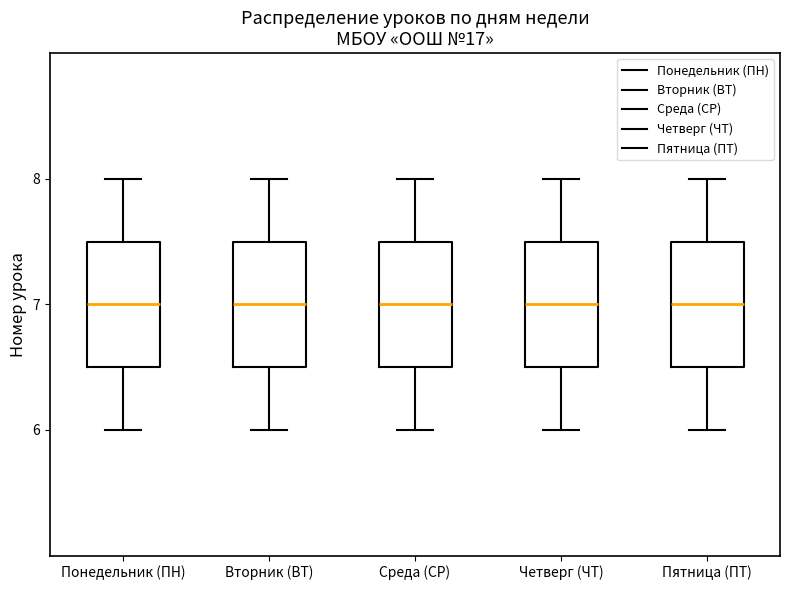

Where does the upper whisker of the box for Пятница (ПТ) end on the y-axis? The values are not printed on the chart, so give them approximately, as read against the axis.

8.0